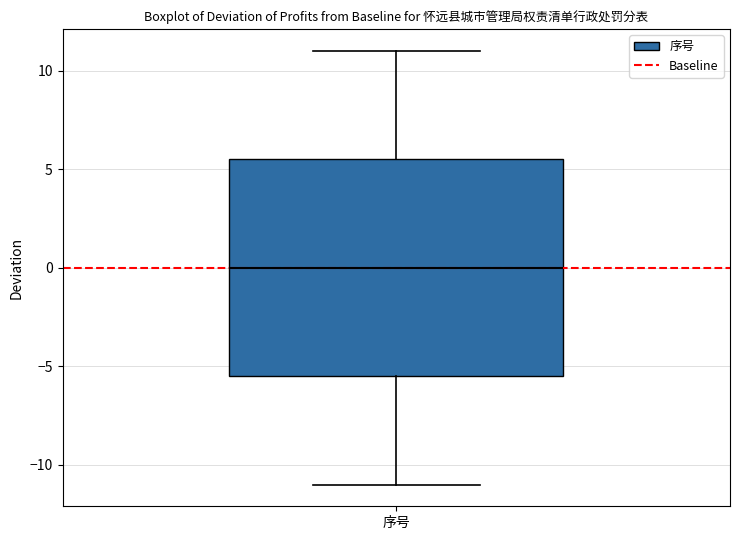

Read this box plot against the y-axis: the position of the median line, the range covered by the box, and the ends of both whiskers. The values are not printed on the chart, so give them approximately, as read against the axis.

median 0.0, box -5.5 to 5.5, whiskers -11.0 to 11.0